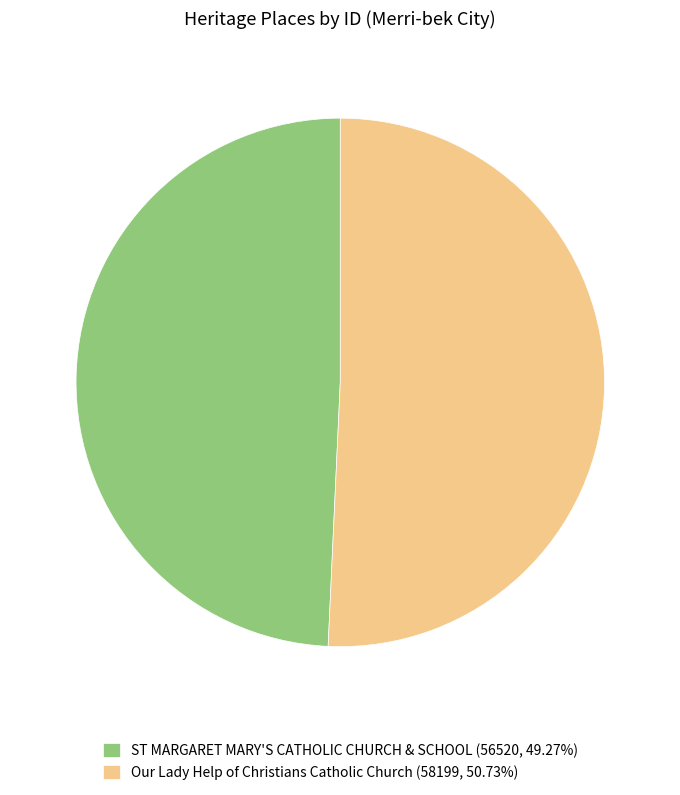

Is the sum of ST MARGARET MARY'S CATHOLIC CHURCH & SCHOOL (56520, 49.27%) and Our Lady Help of Christians Catholic Church (58199, 50.73%) greater than half?

Yes